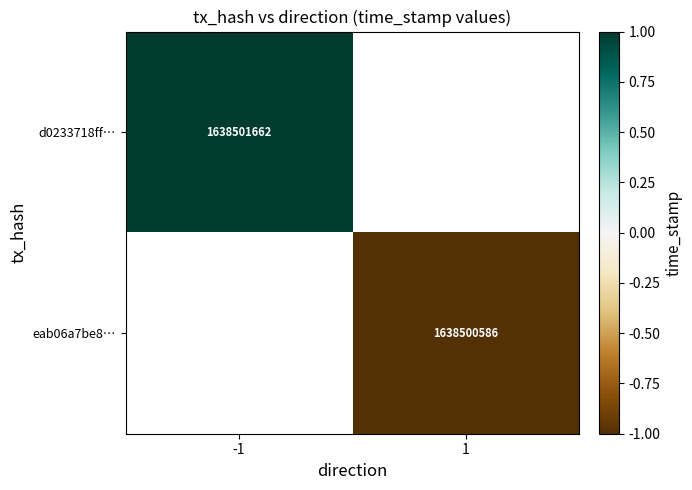

Is the value of d0233718ff… at -1 greater than the value of eab06a7be8… at 1?

Yes